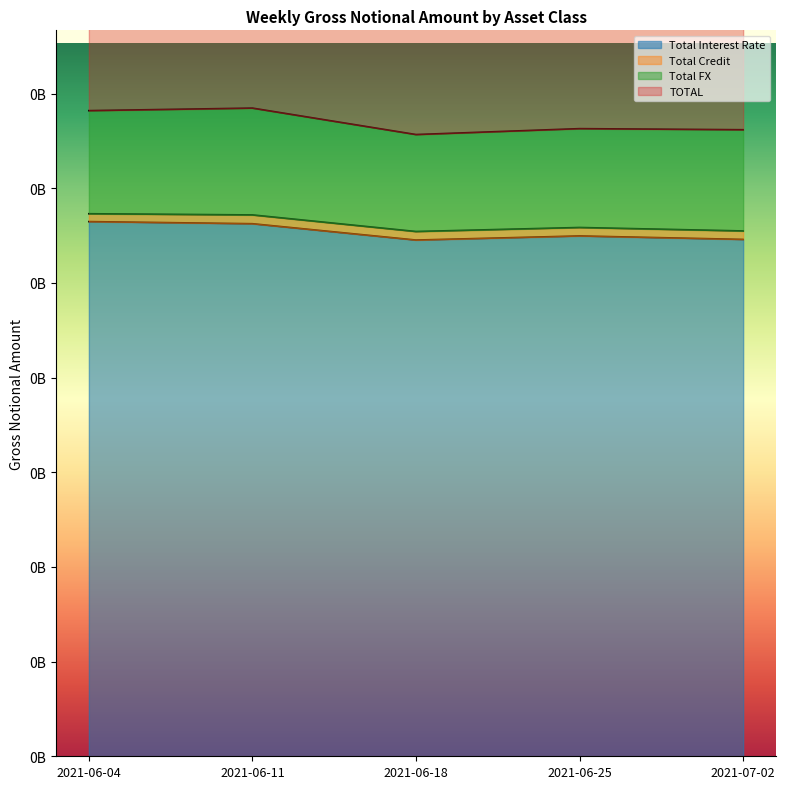

What is the greatest value displayed?

684607542